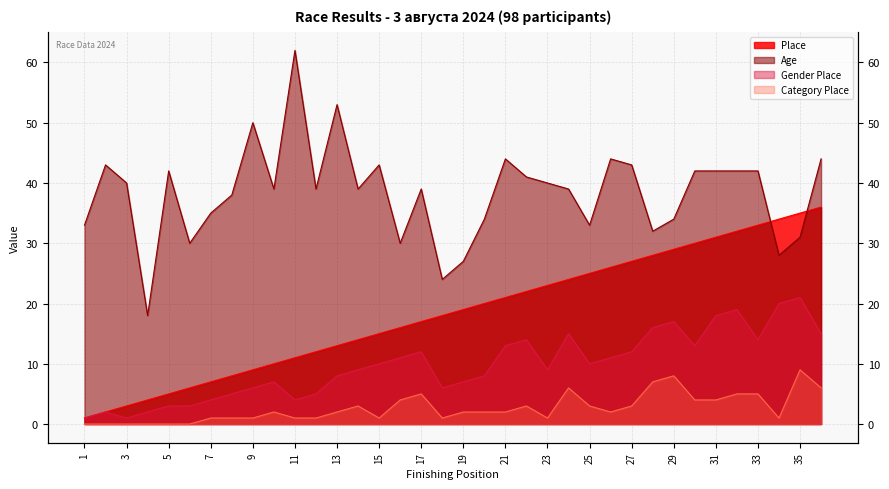

Which series changed the most between 27 and 32?

Gender Place